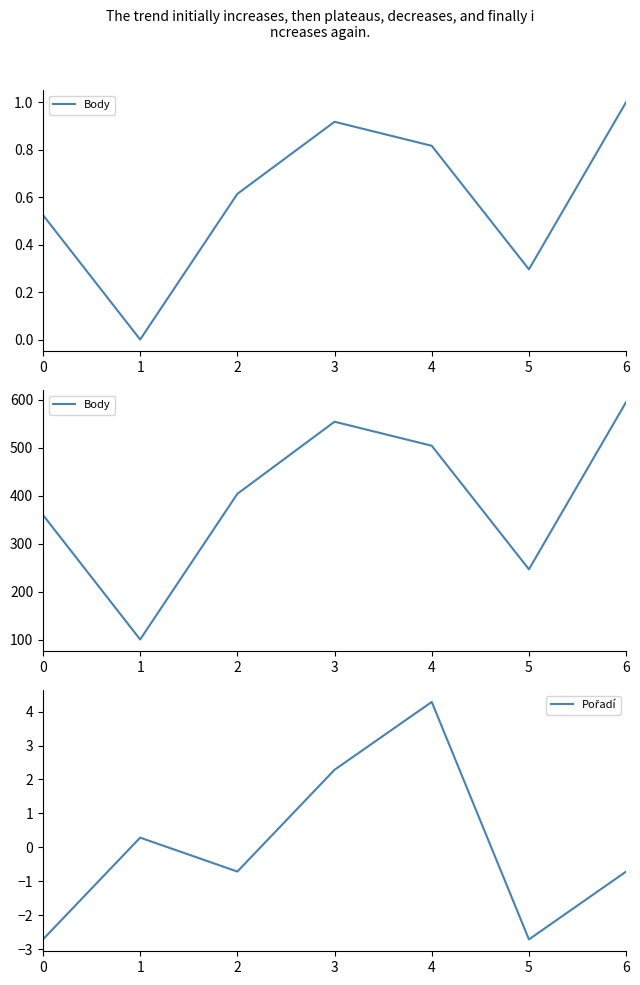

Where does the Pořadí series first go above 0?

1